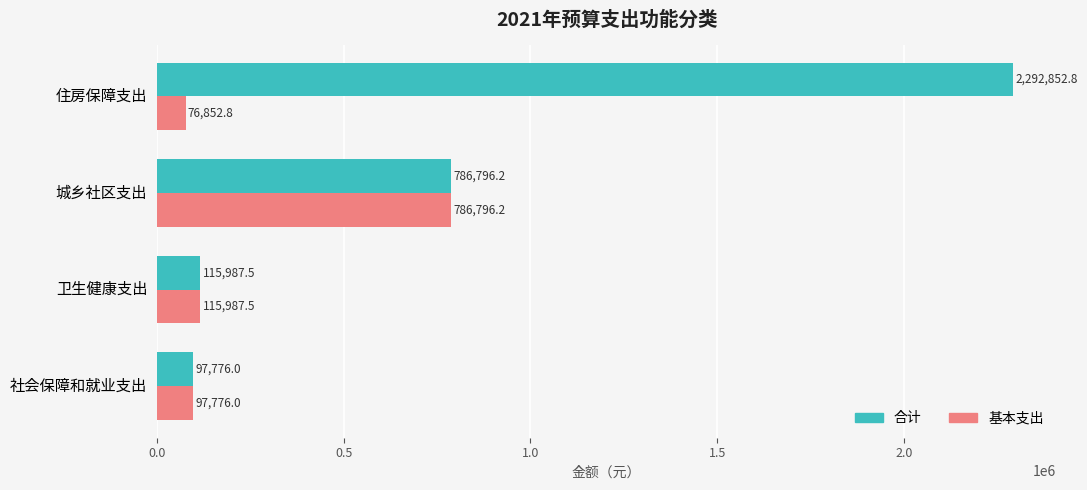

List the series in order of their peak value, lowest first.

基本支出, 合计